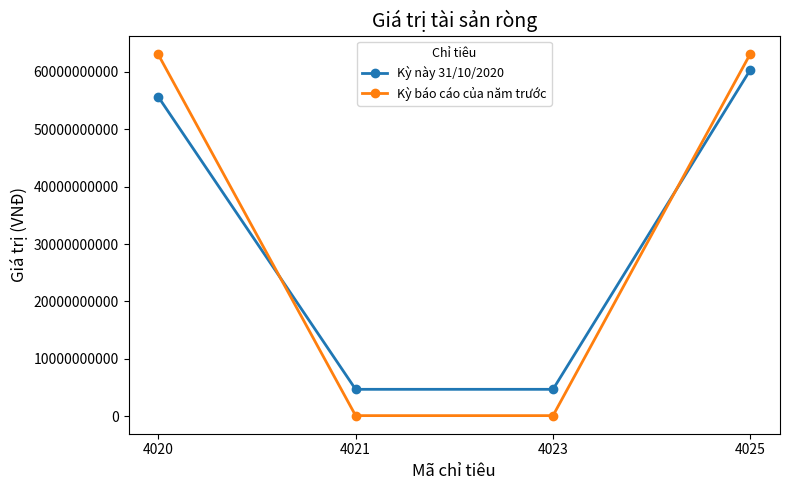

Which series has the widest spread of values?

Kỳ báo cáo của năm trước